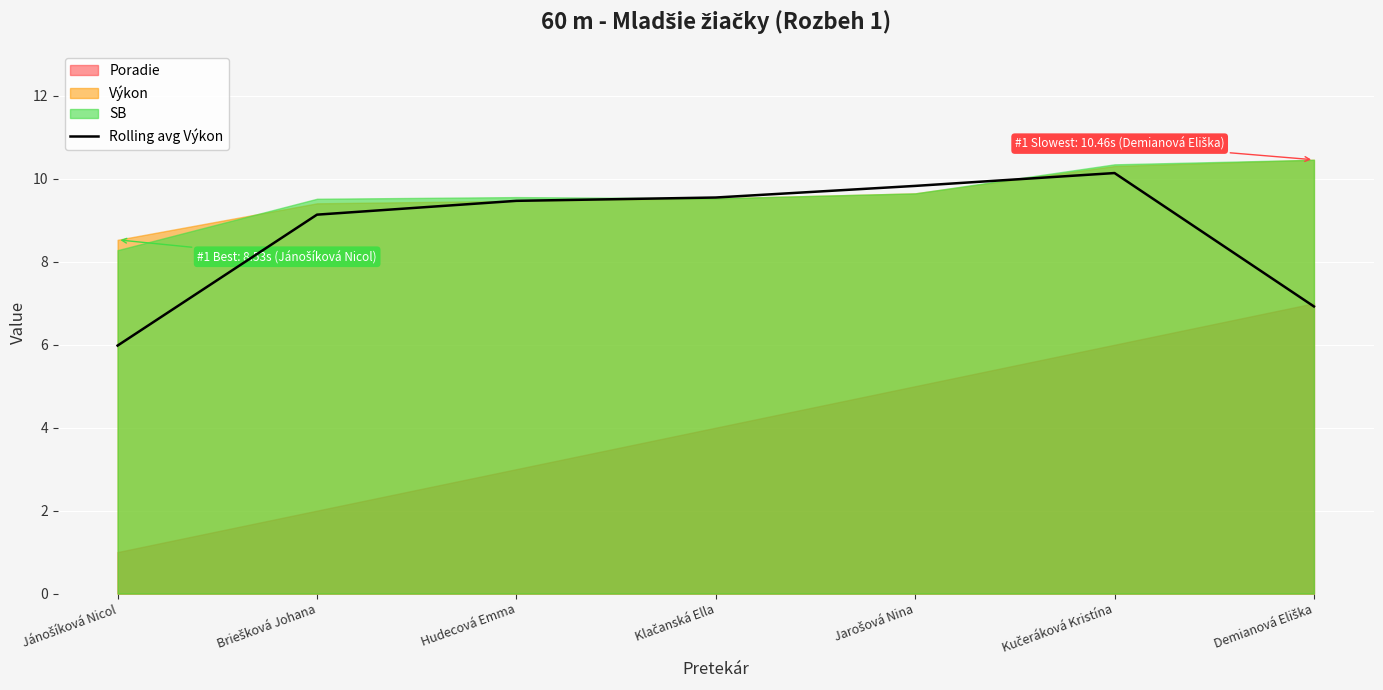

Read the Rolling avg Výkon value at Hudecová Emma.

9.5